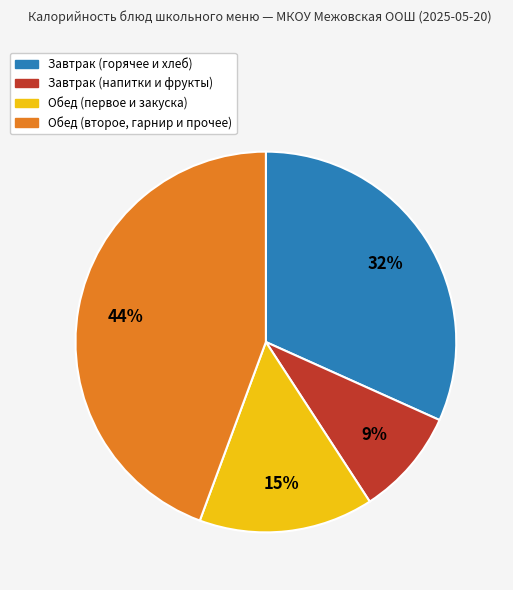

To the nearest percent, what is the difference between the largest and smallest slice percentages?

35%